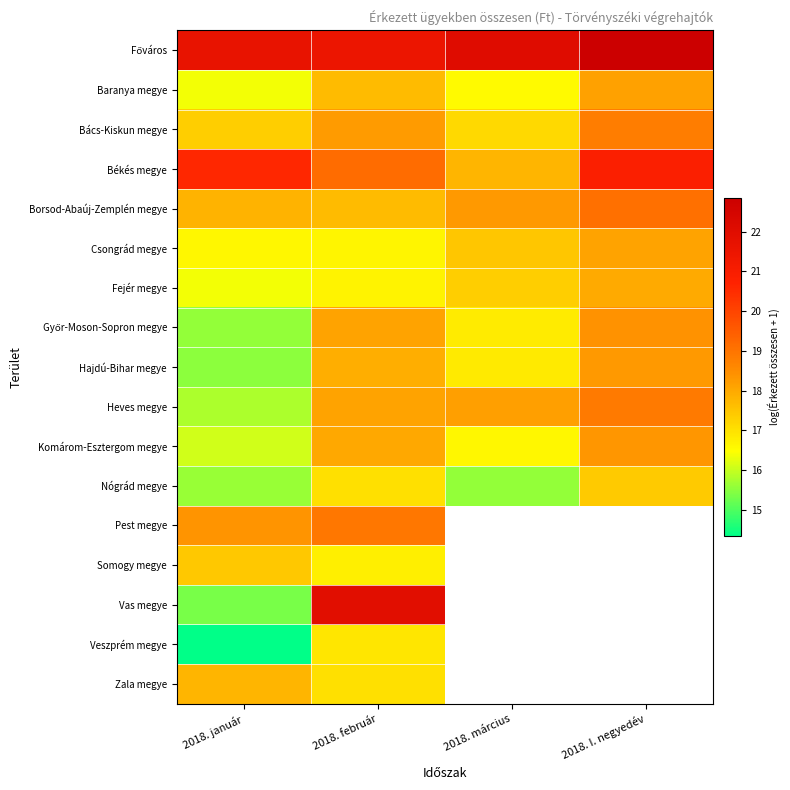

Is it true that Somogy megye equals 17.4 at 2018. január?

True